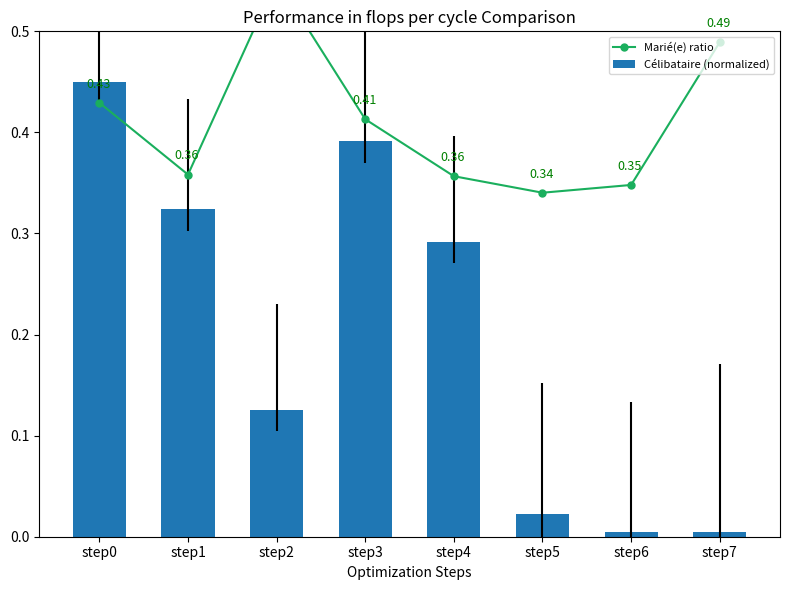

At which label does Marié(e) ratio reach its minimum?

step5